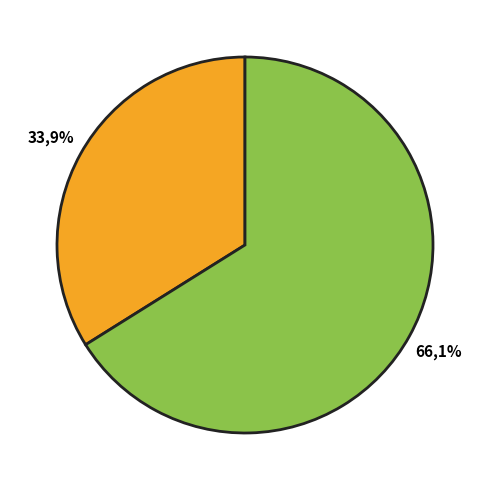

The Zone 0 slice represents 34% of the pie. True or false?

True